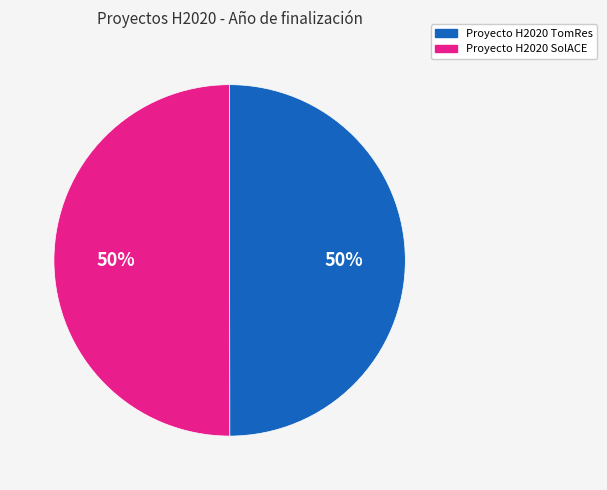

True or false: Proyecto H2020 SolACE accounts for 38% of the total.

False